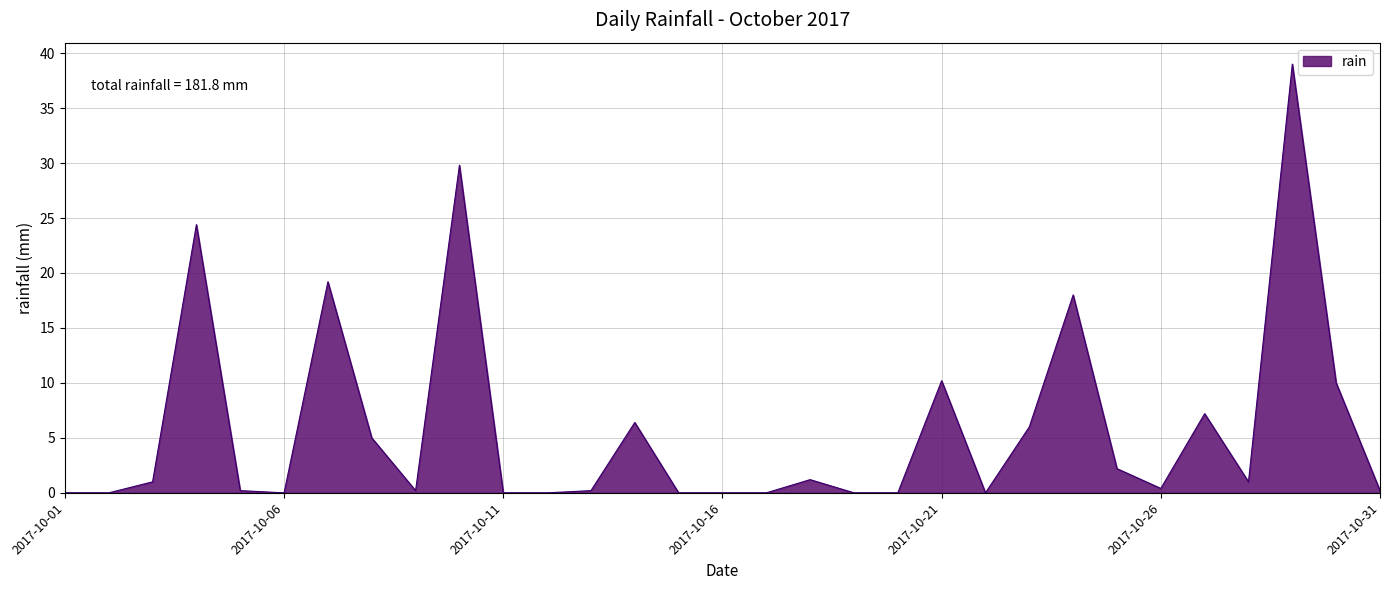

Does the chart have visible grid lines?

Yes